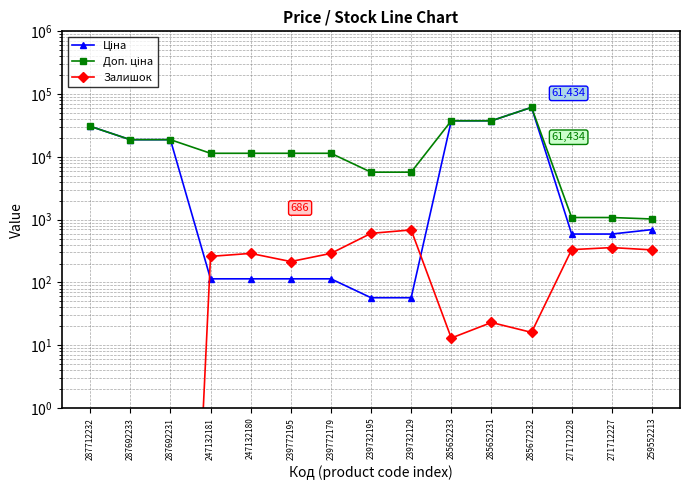

What position from the right is 239732129?

7